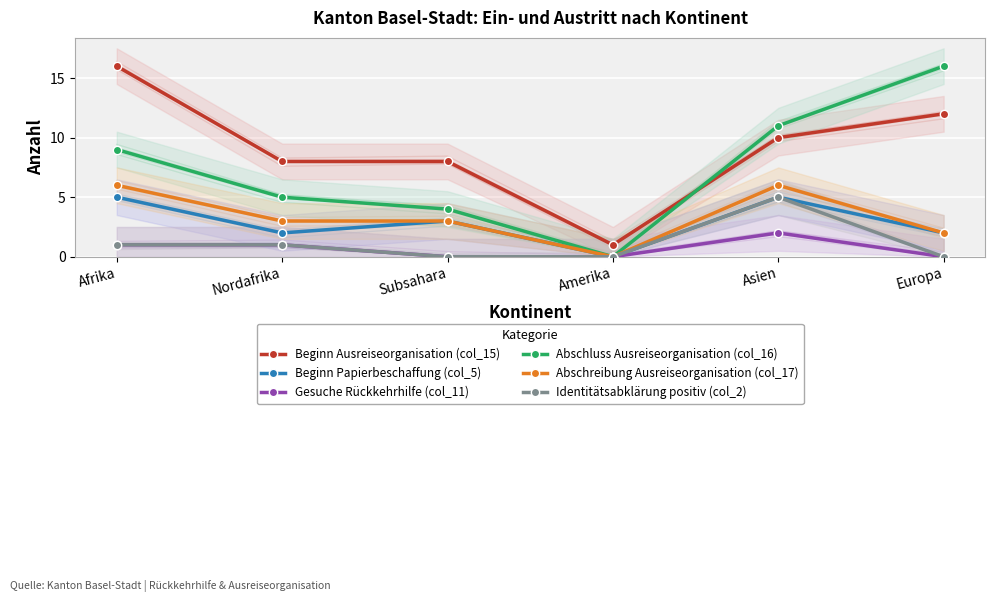

True or false: Gesuche Rückkehrhilfe (col_11) has a value of 1 at Afrika.

True